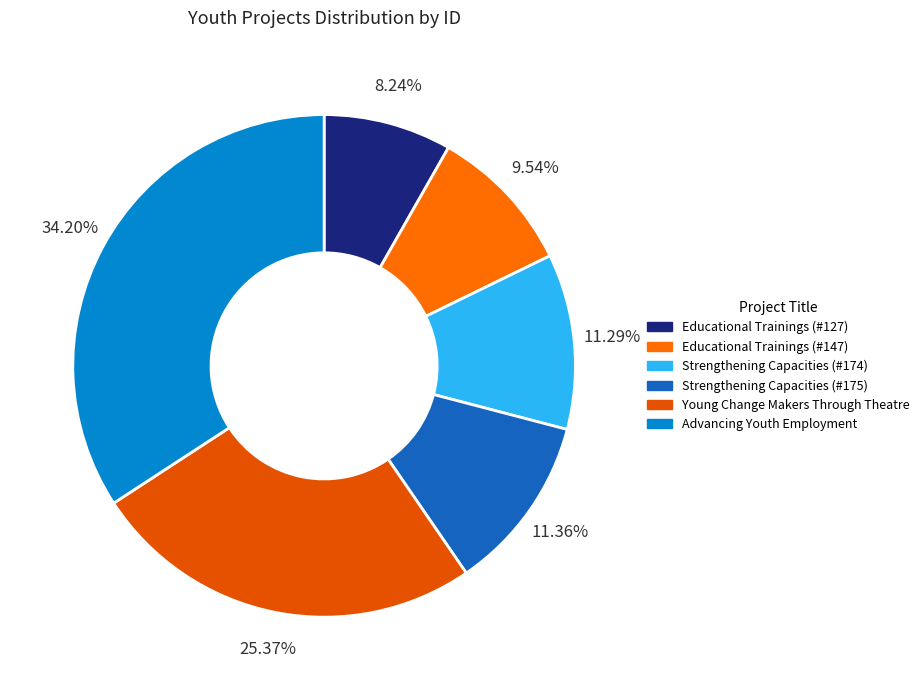

Rank the categories by value from highest to lowest.

Advancing Youth
Employment, Young Change Makers
Through Theatre, Strengthening Capacities
(#175), Strengthening Capacities
(#174), Educational Trainings
(#147), Educational Trainings
(#127)